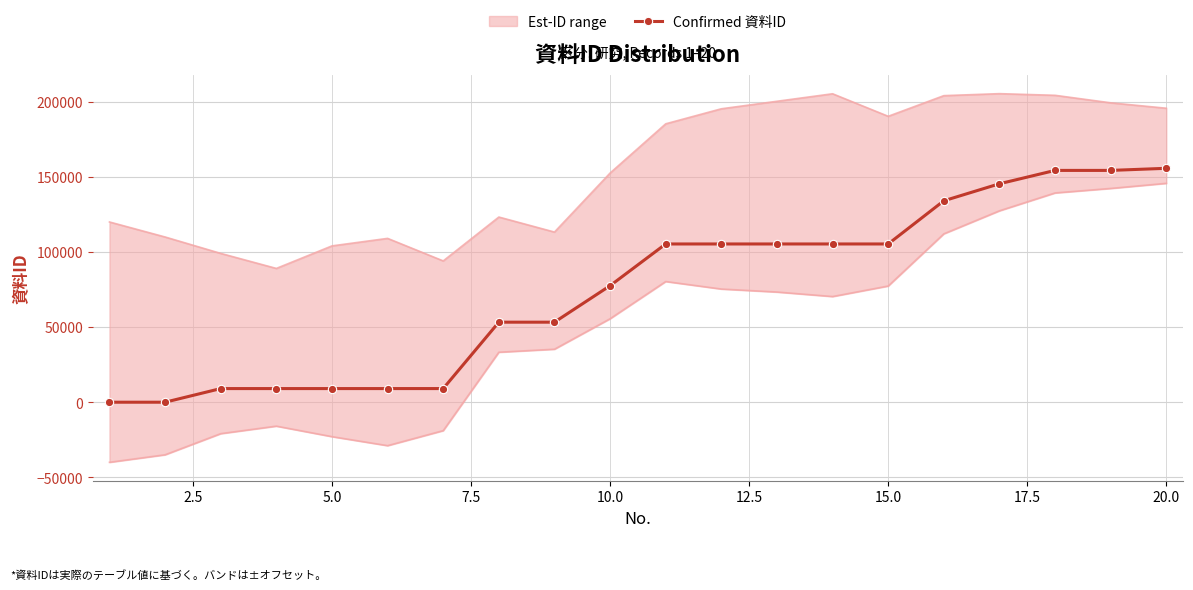

How many data points in Confirmed 資料ID are less than 105350?

10